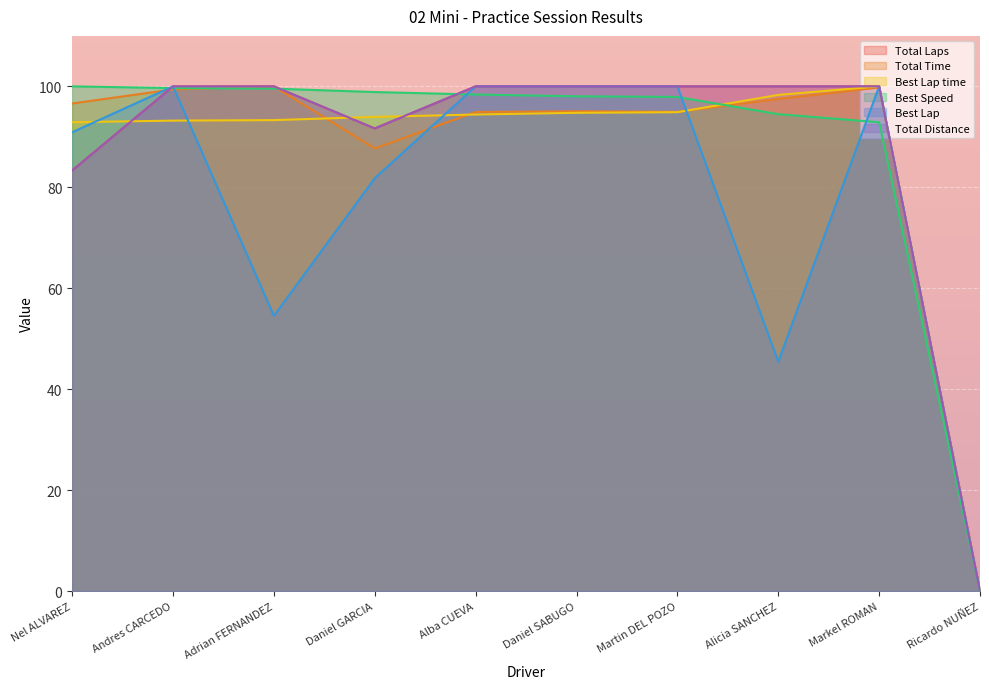

What is the value of the Total Distance point at the 8th from the left?

100.0